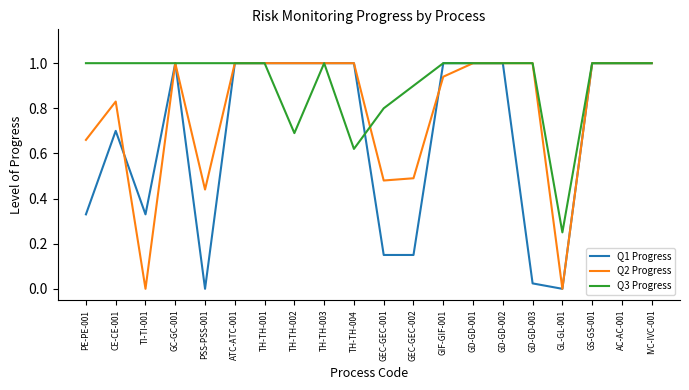

The Q2 Progress series shows 1.0 at GD-GD-001. True or false?

True